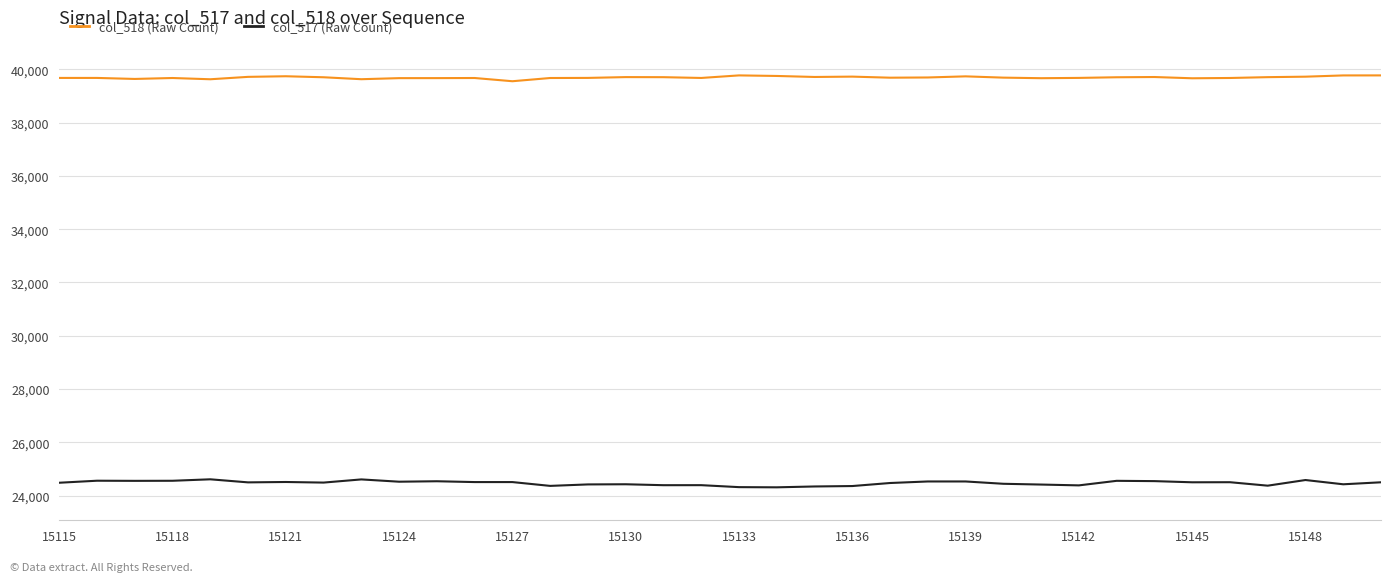

Rank the series by their average value, from highest to lowest.

col_518 (Raw Count), col_517 (Raw Count)